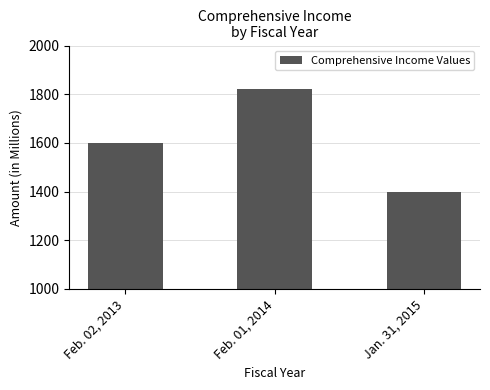

How many bars are there in total?

3